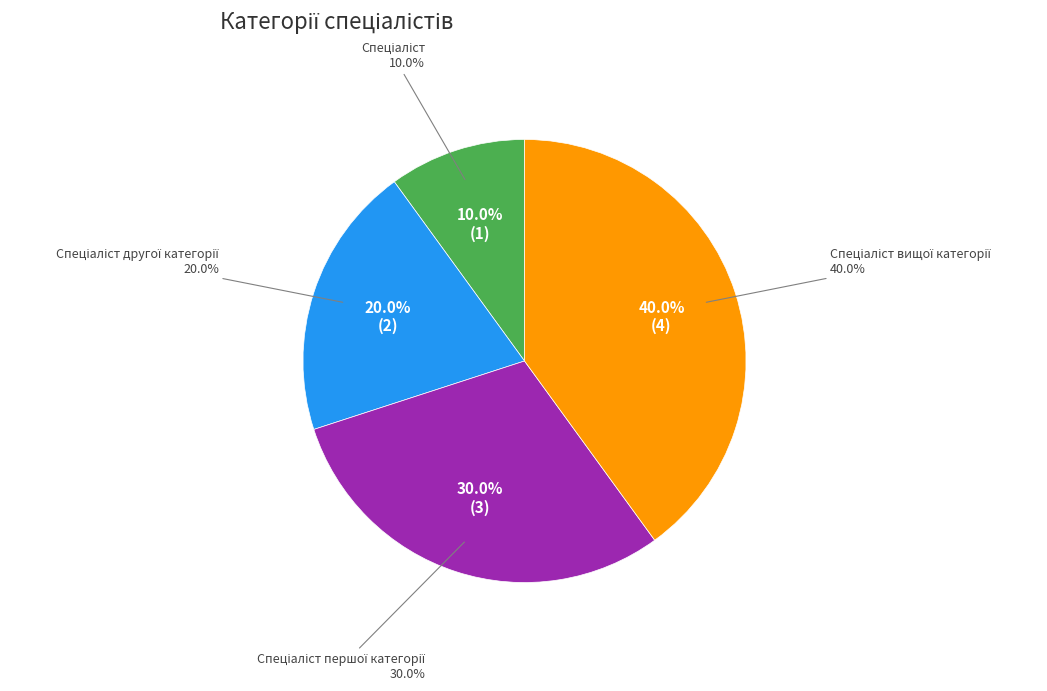

The Спеціаліст slice represents 10% of the pie. True or false?

True